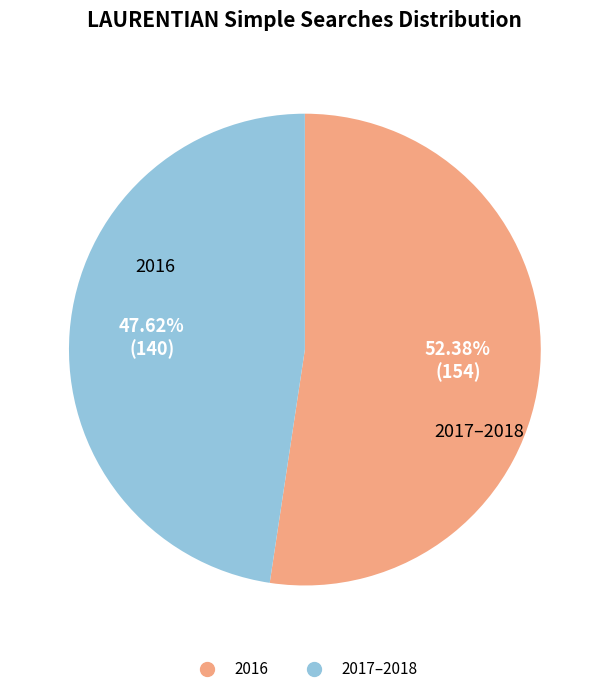

Is there any slice that represents more than half of the pie?

Yes